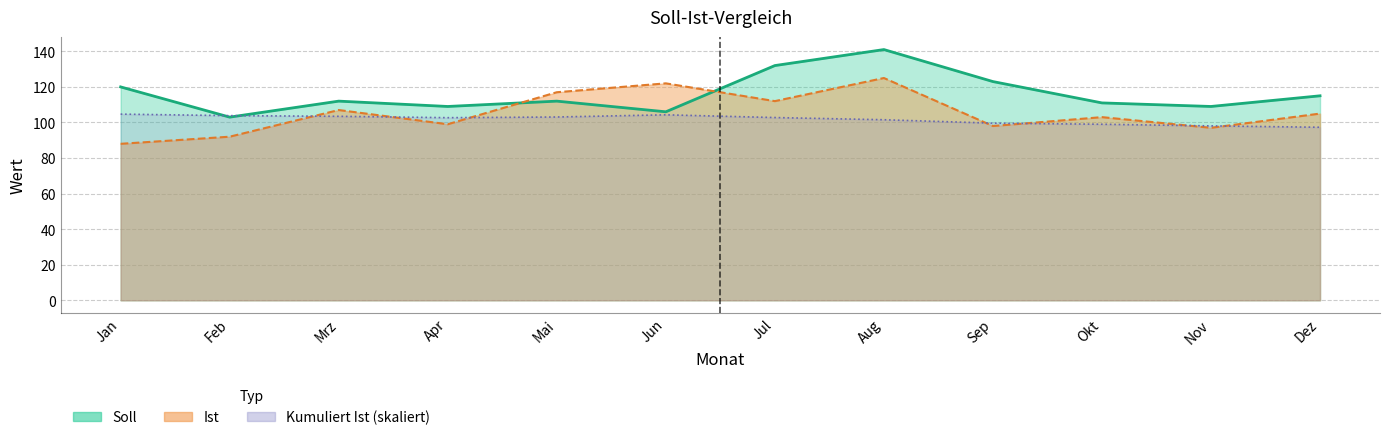

What position from the left is Apr?

4